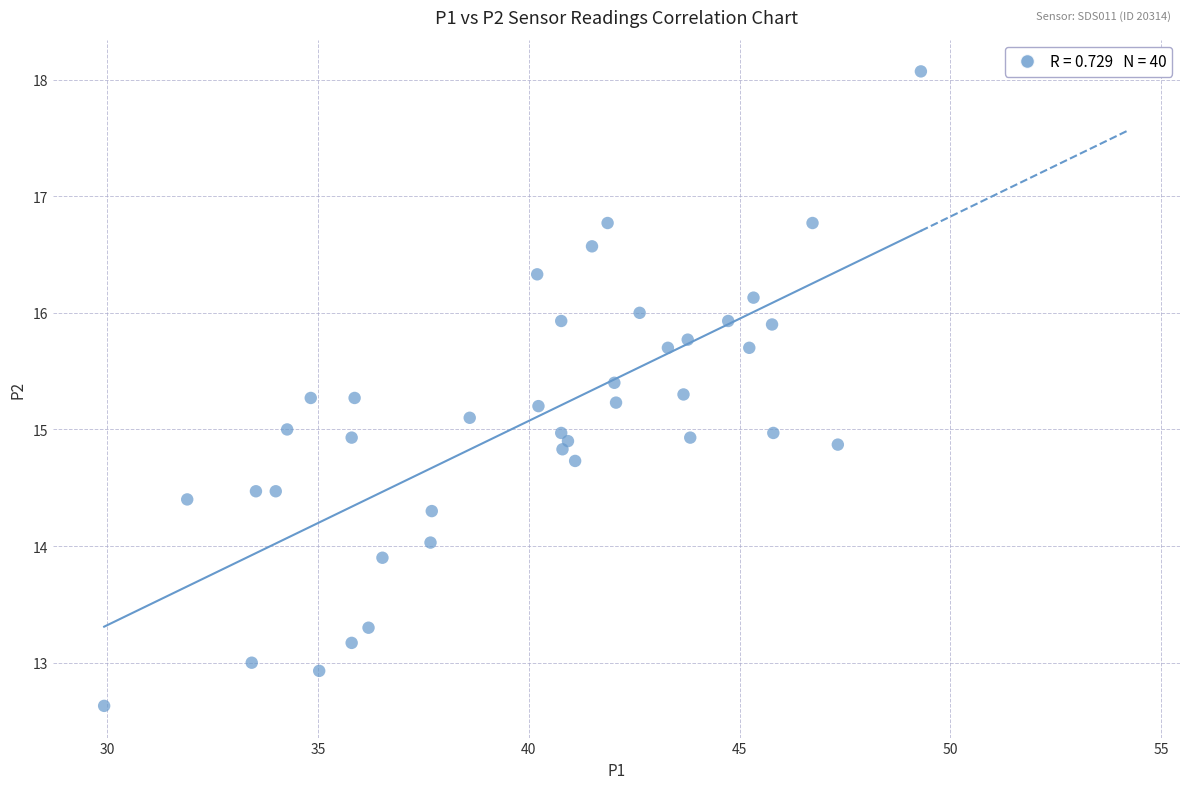

What is the range of Y values (max minus min)?

5.4